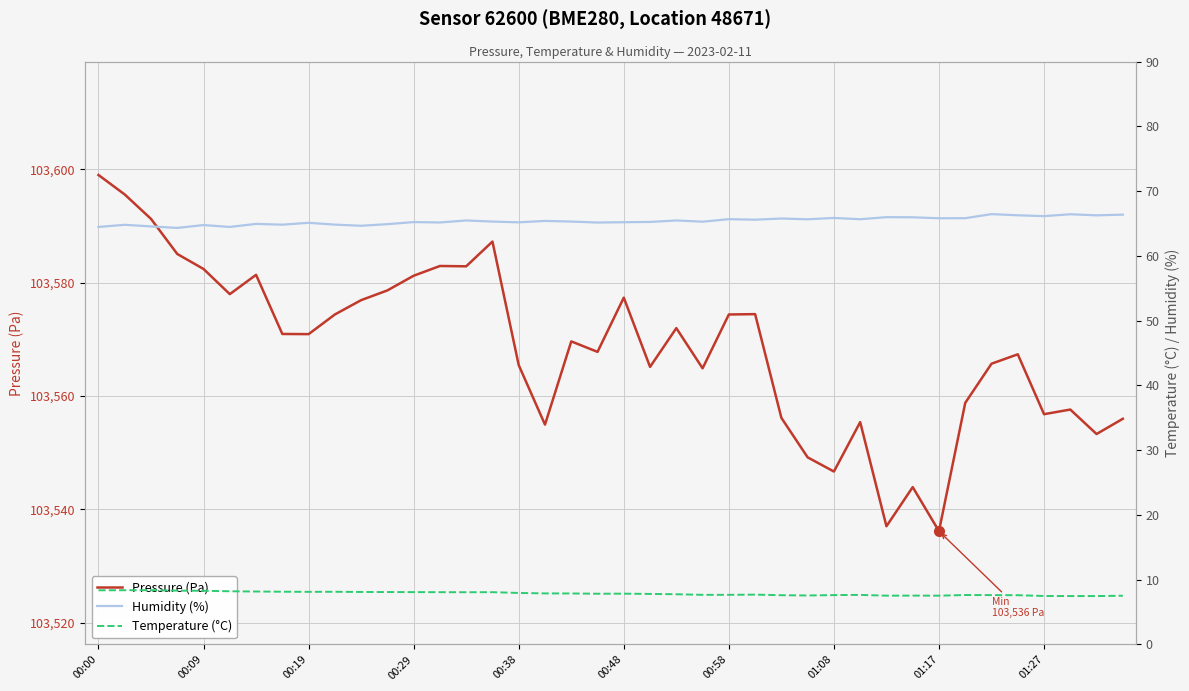

What is the difference between the second highest and second lowest values in the Humidity (%) series?

2.0